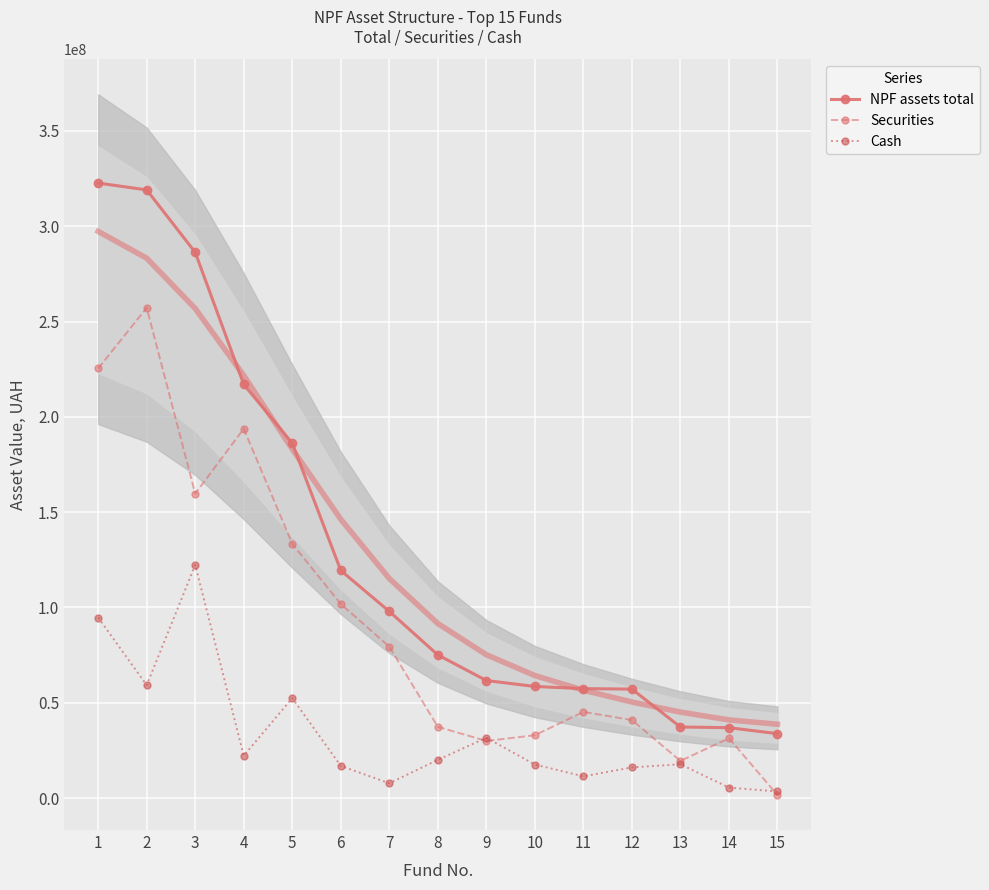

Which series has the widest spread of values?

NPF assets total